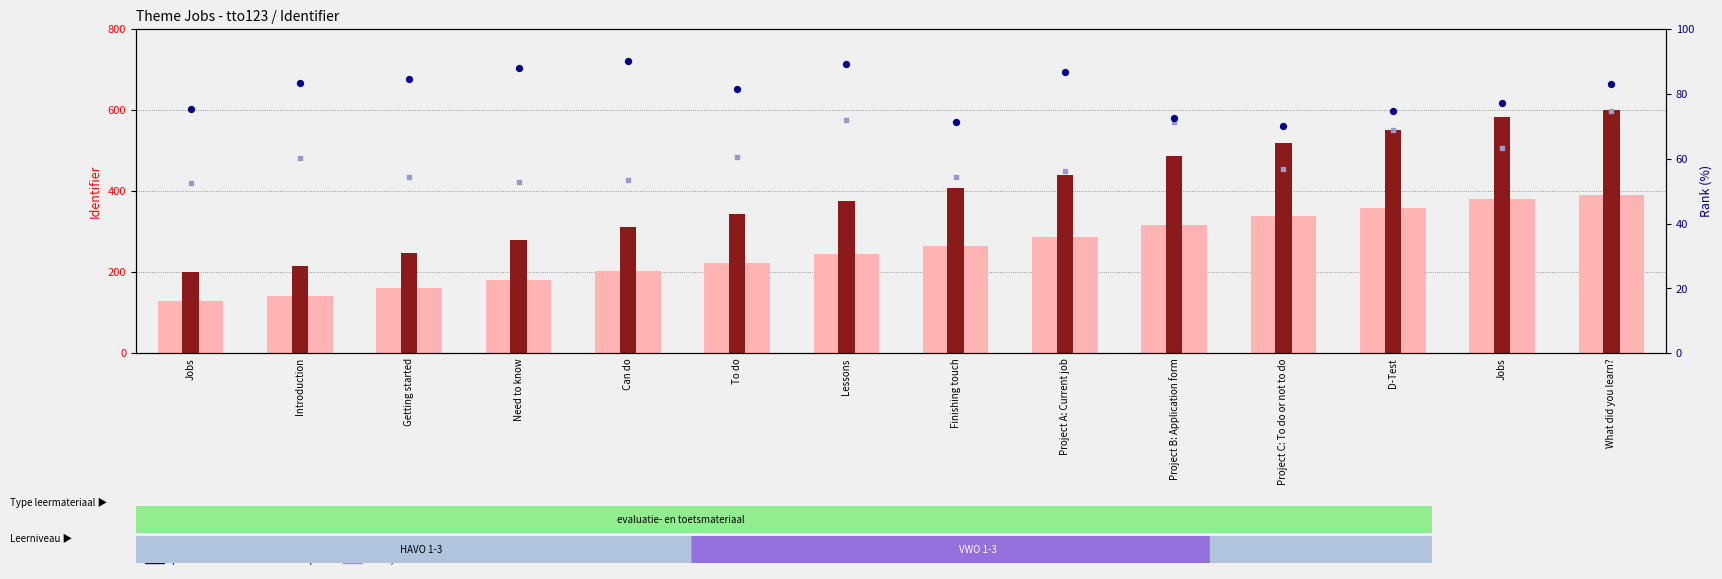

Which series reaches the maximum Y coordinate?

count